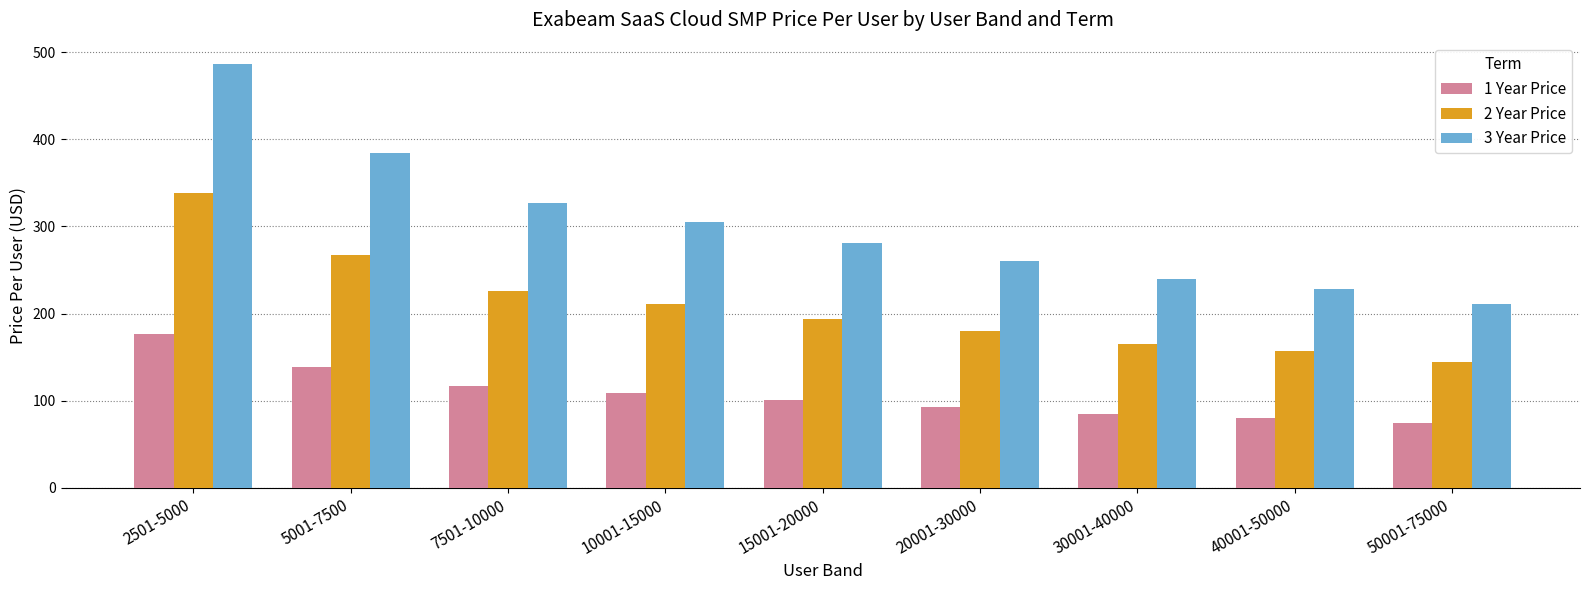

Read the 2 Year Price value at 7501-10000.

226.0